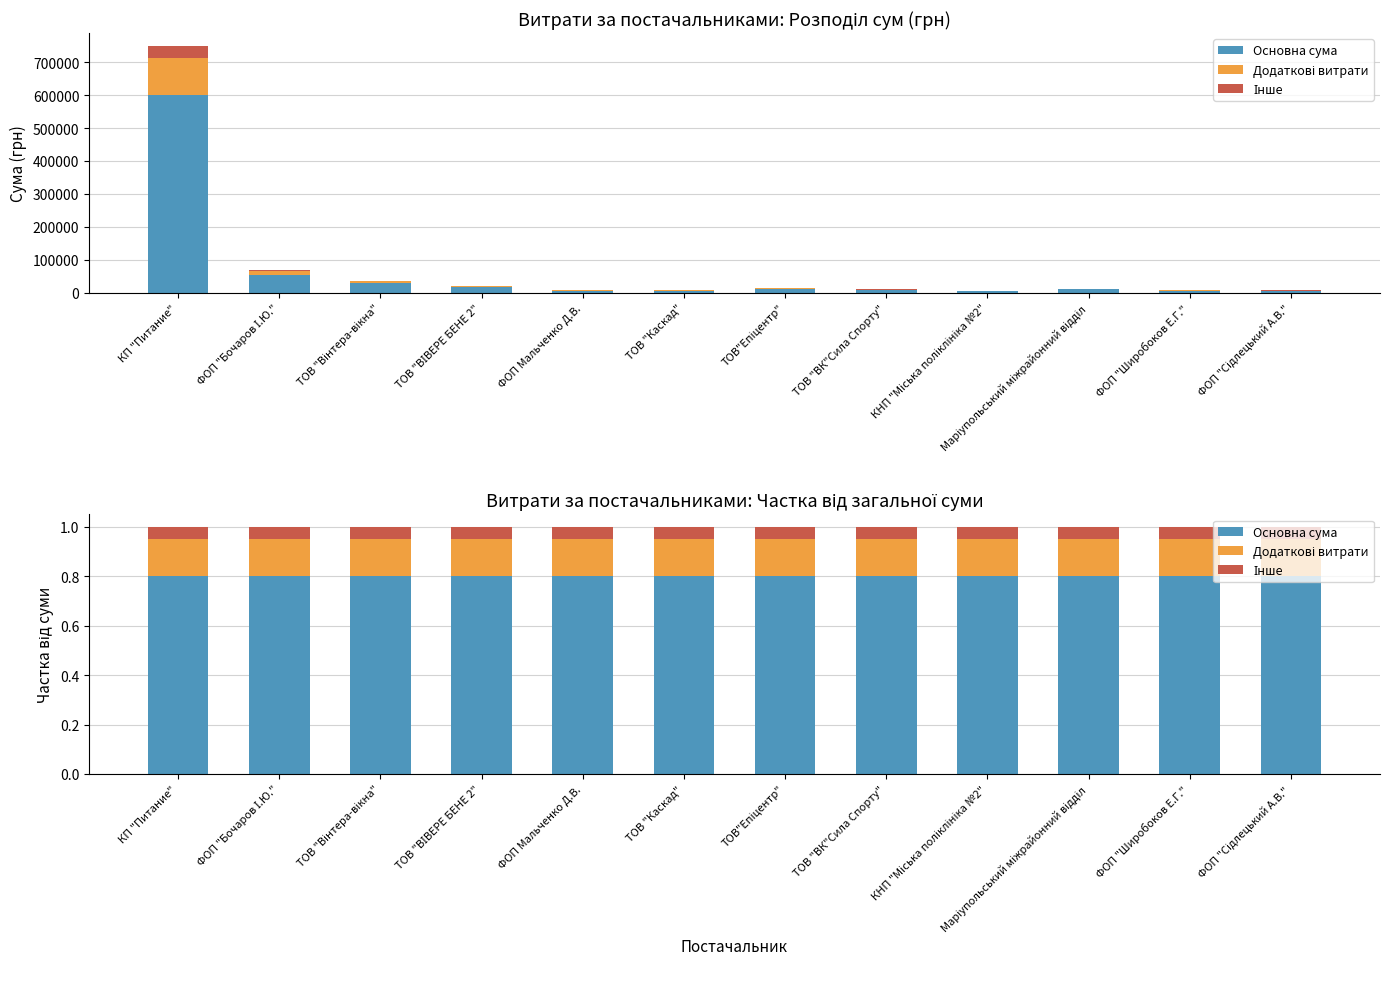

Between ТОВ "ВІВЕРЕ БЕНЕ 2" and ФОП "Сідлецький А.В.", which is larger?

ТОВ "ВІВЕРЕ БЕНЕ 2"